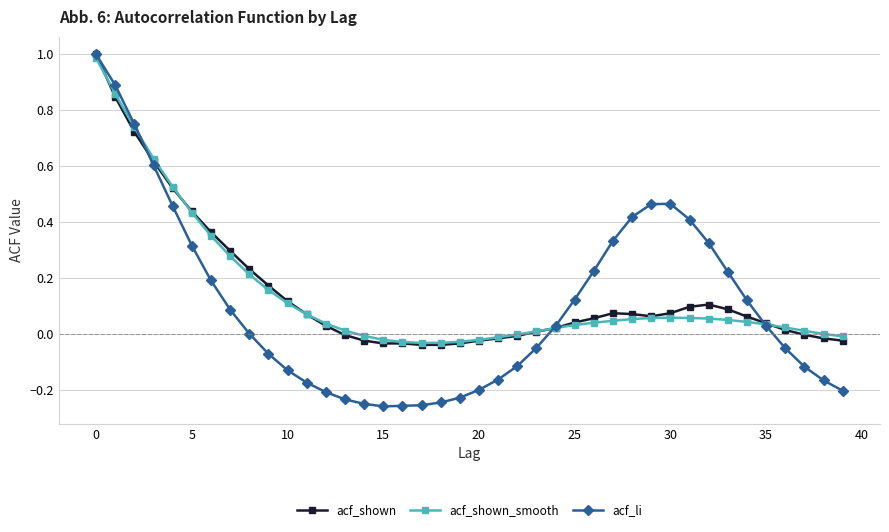

Which series has the widest spread of values?

acf_li